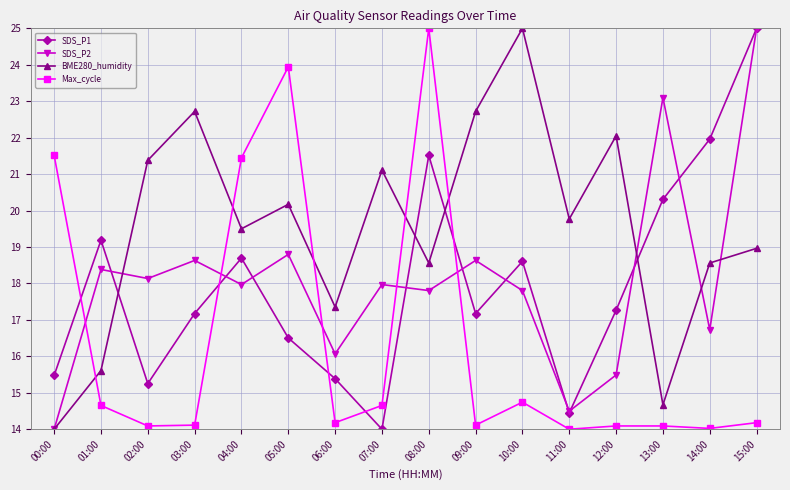

Between 03:00 and 13:00, which series saw the biggest shift?

BME280_humidity